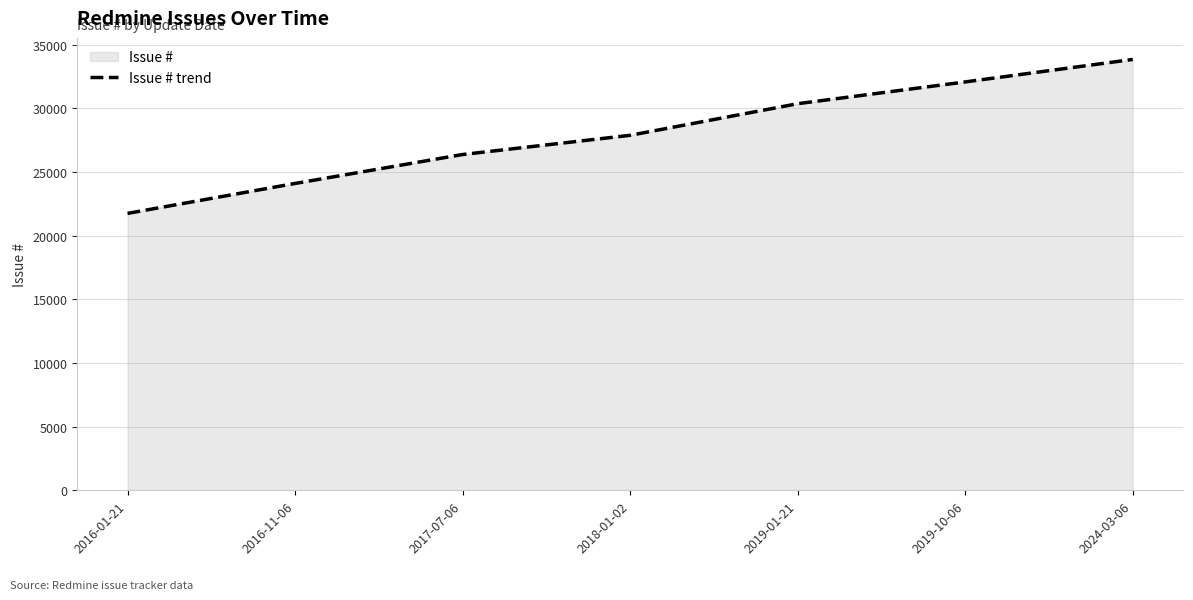

Is it true that the value at 2019-01-21 is 30353?

True